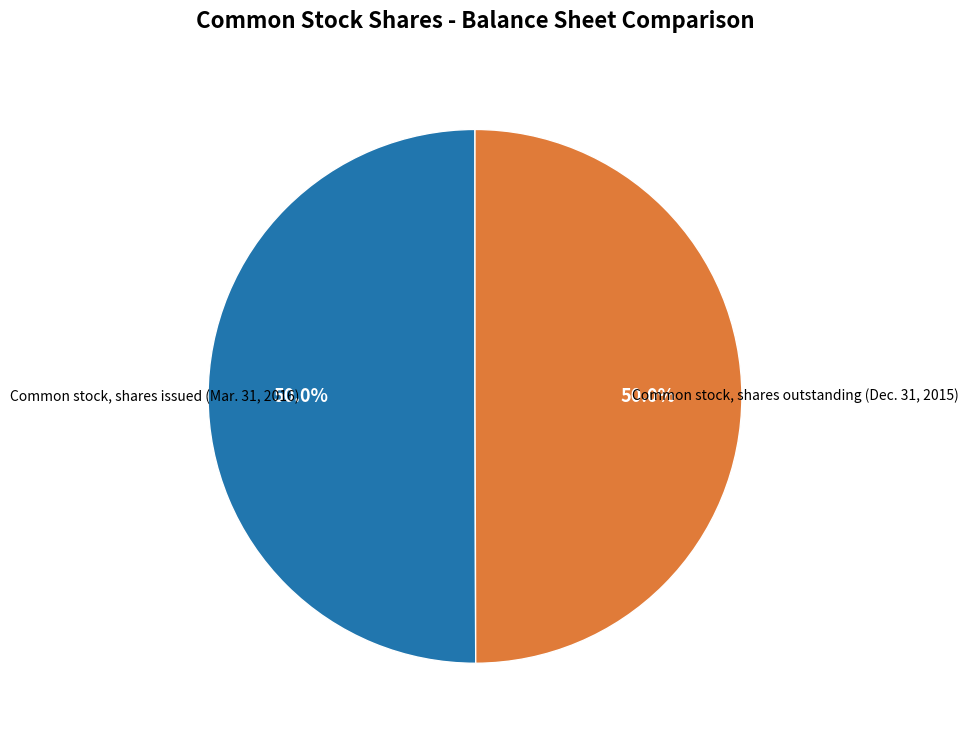

Combined, do Common stock, shares issued (Mar. 31, 2016) and Common stock, shares outstanding (Dec. 31, 2015) account for over 50%?

Yes